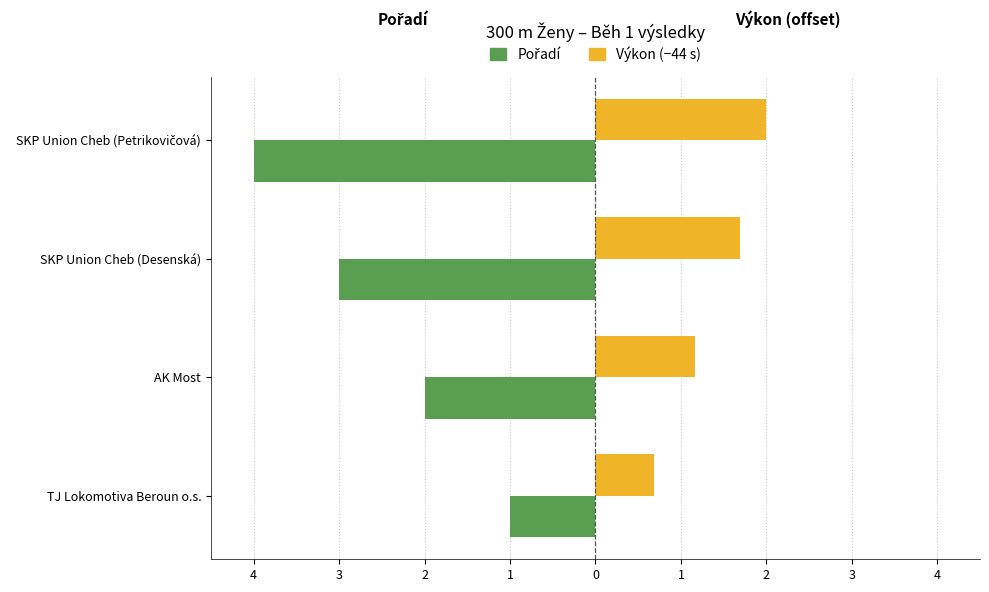

Reading left to right, list all the values displayed in this chart.

Pořadí: -1.0	-2.0	-3.0	-4.0
Výkon (−44 s): 0.7	1.2	1.7	2.0